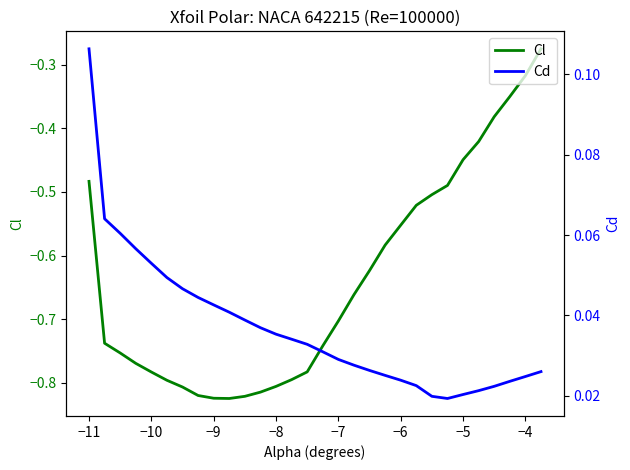

What are all the series names shown in the legend?

Cl, Cd